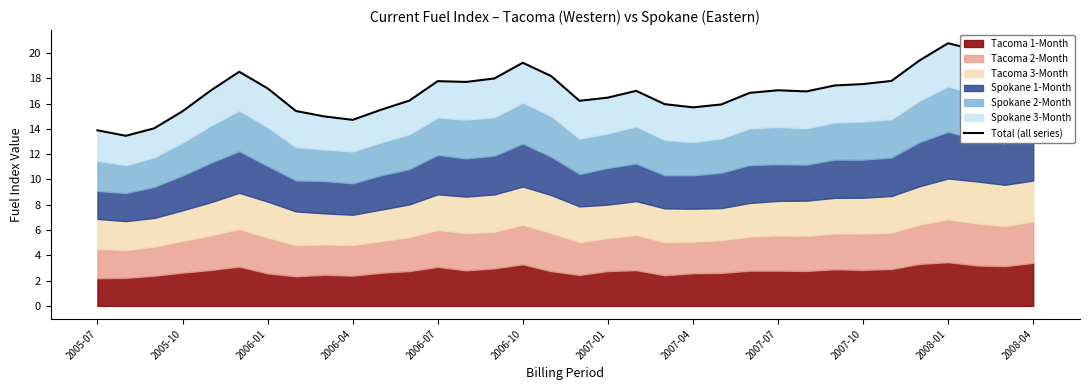

What is the sum of all values?

578.5